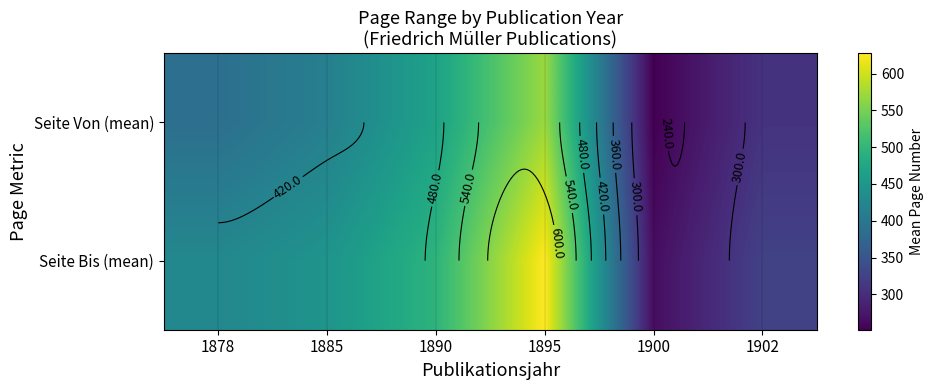

What is the sum of the Seite Von (mean) values at 1878 and 1890?

857.0